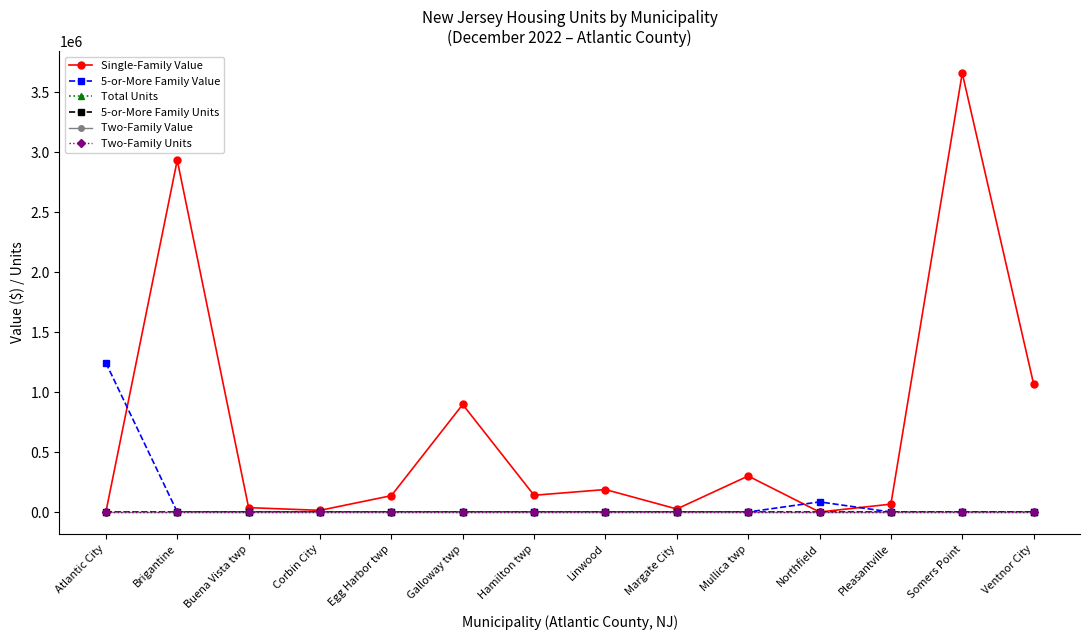

What is the highest value of the Single-Family Value series?

3657600